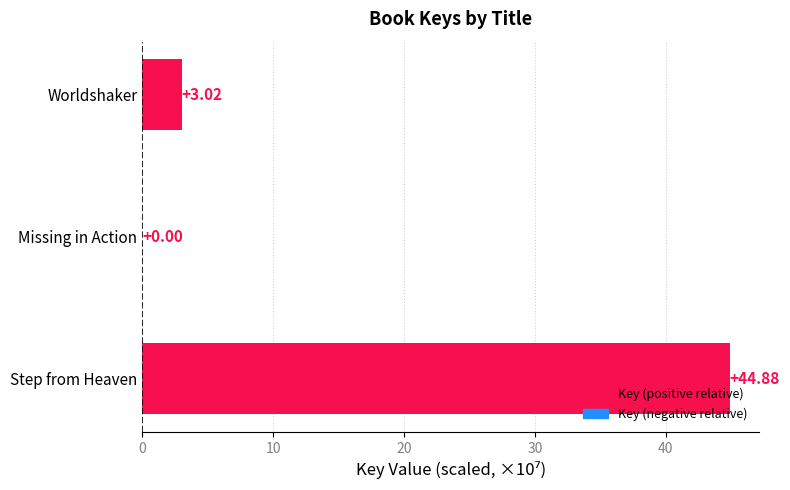

What is the sum of all values?

47.9